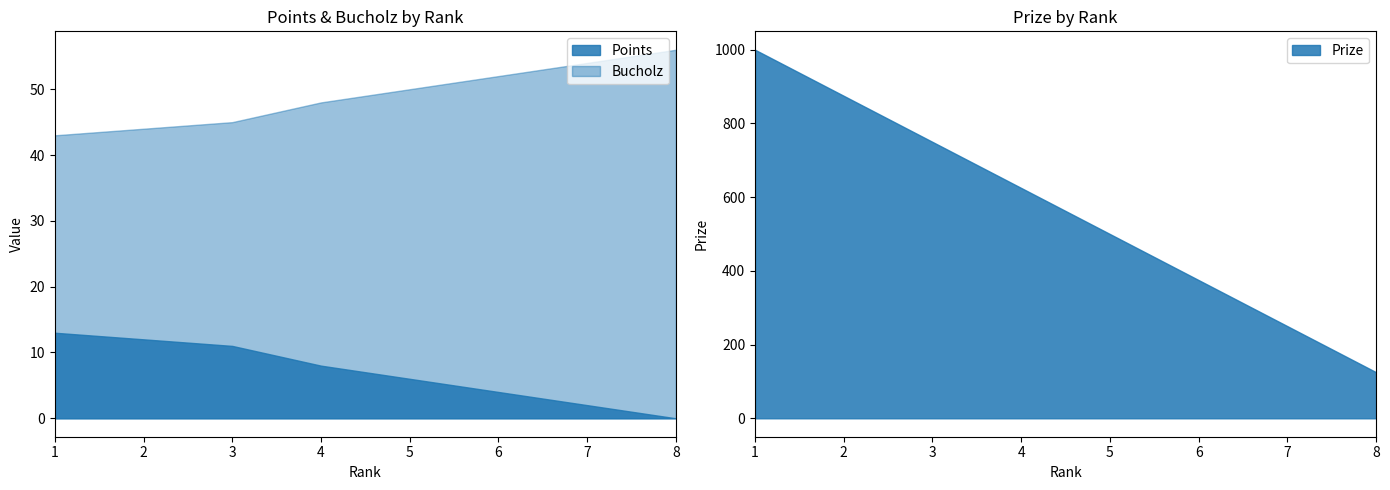

Where does the Prize series first go above 625?

1